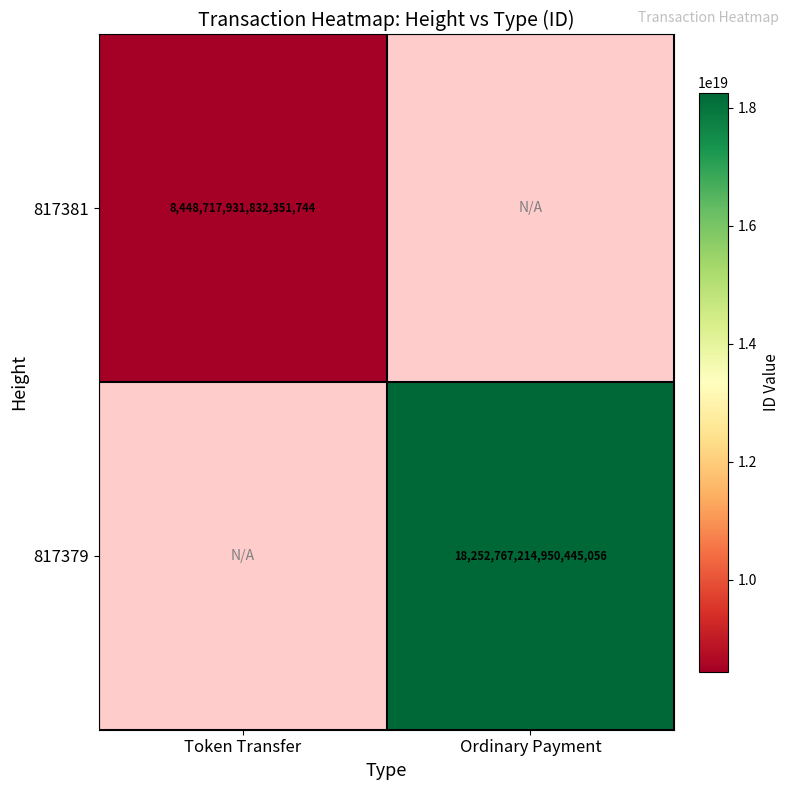

Count the number of categories in the chart.

2